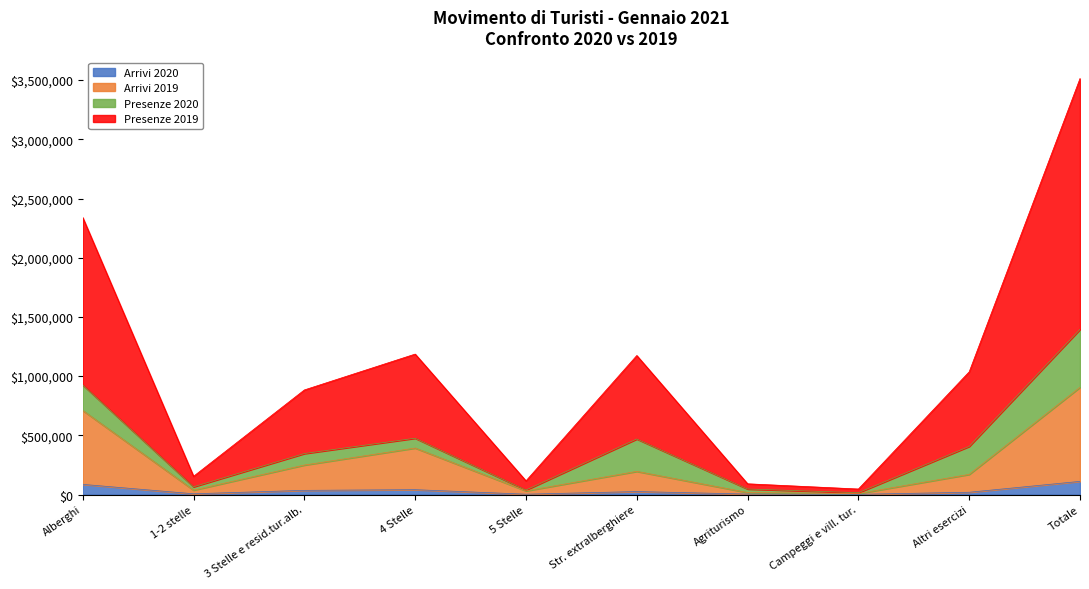

In Arrivi 2020, how many points are higher than both neighbors (excluding endpoints)?

2